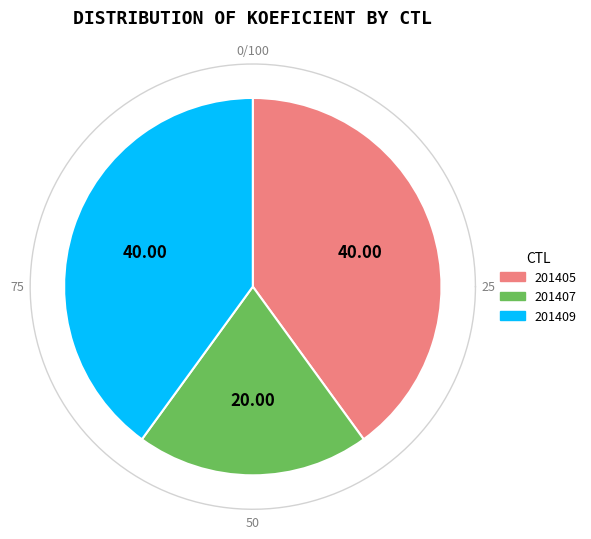

Which slice is the smallest?

201407